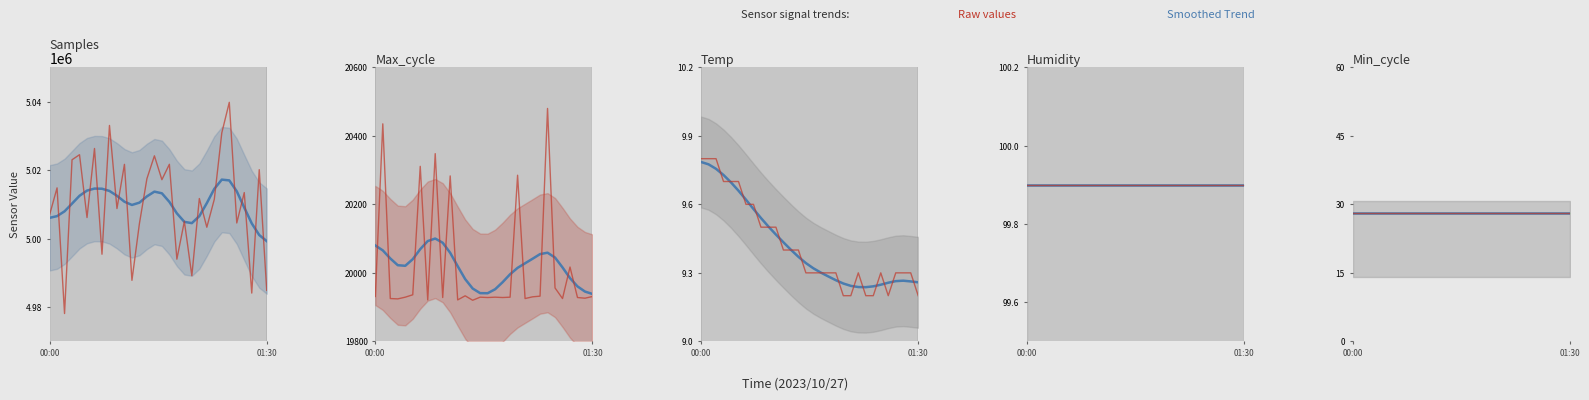

Between 00:00 and 11:30, which series saw the biggest shift?

Samples